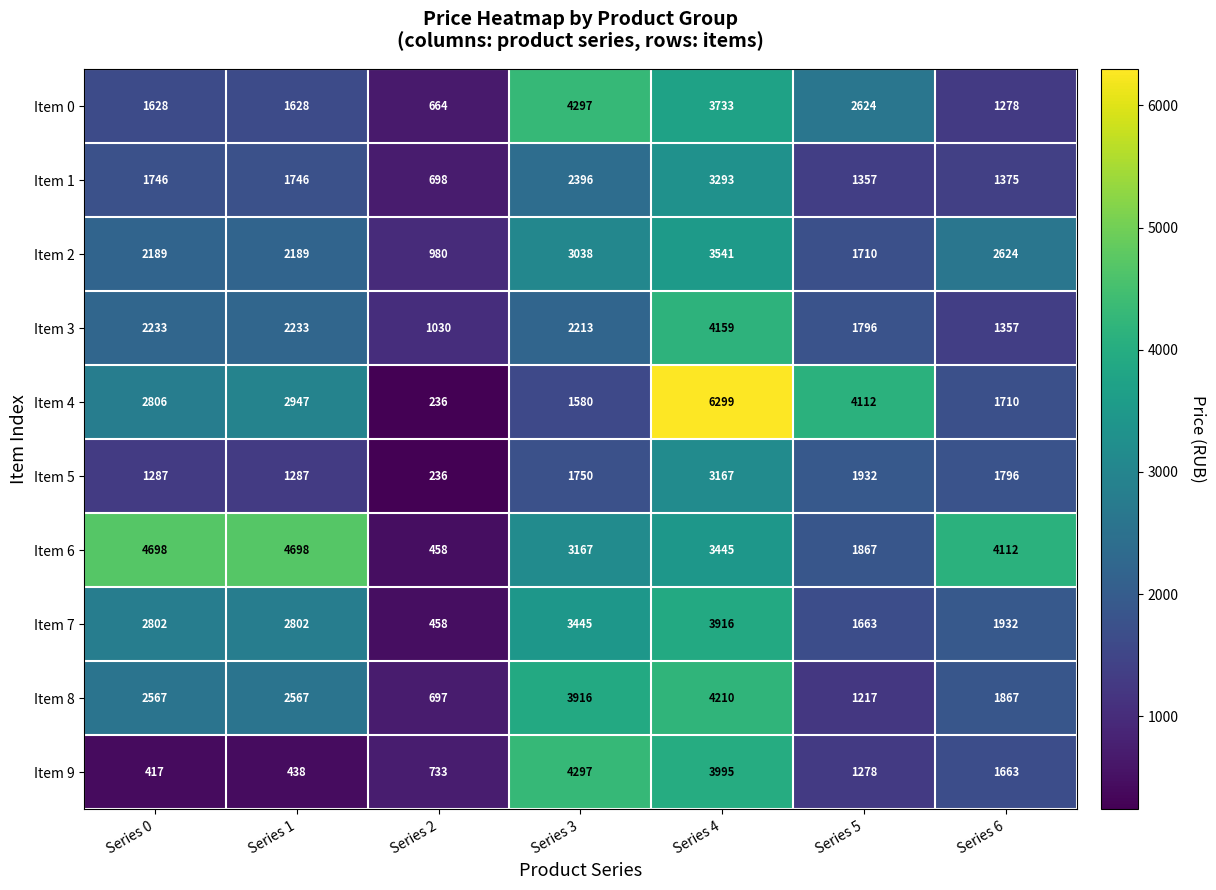

What is the difference between the Item 8 values at Series 4 and Series 6?

2343